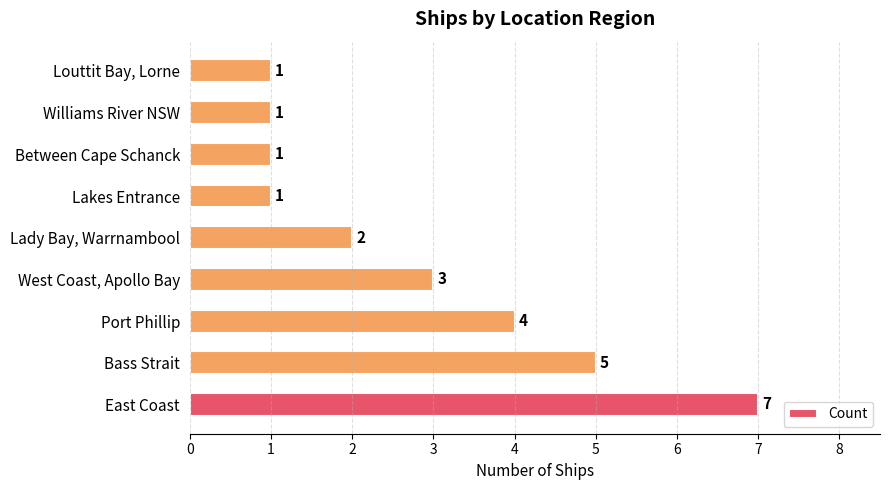

How many categories are shown in the chart?

9